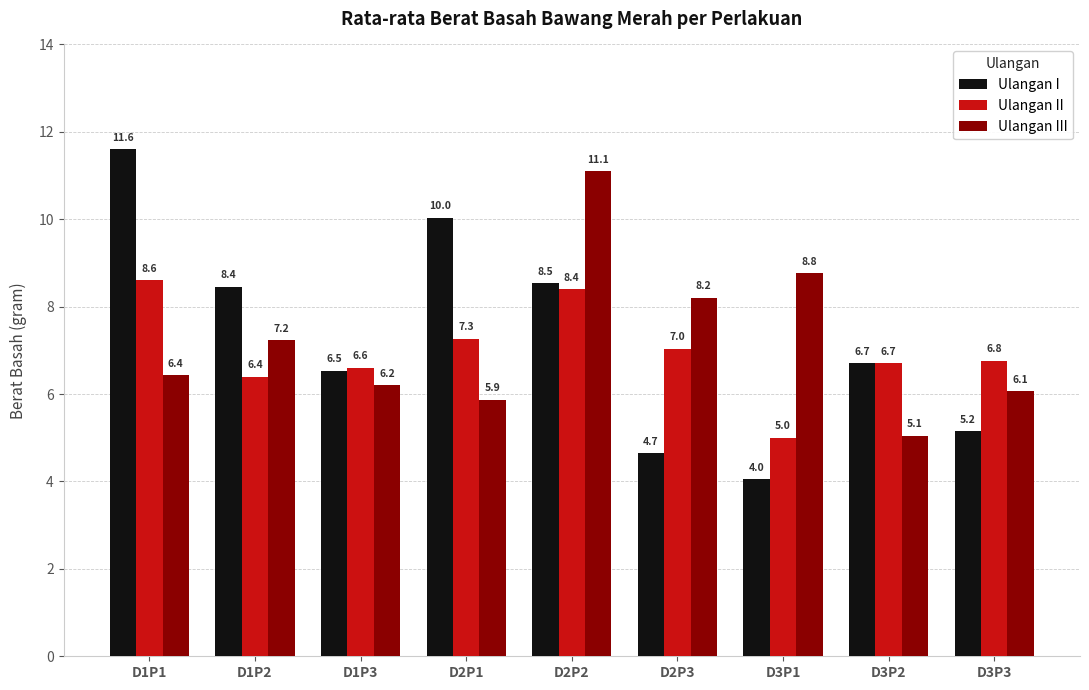

What is the value of the Ulangan I bar at the 4th from the left?

10.0